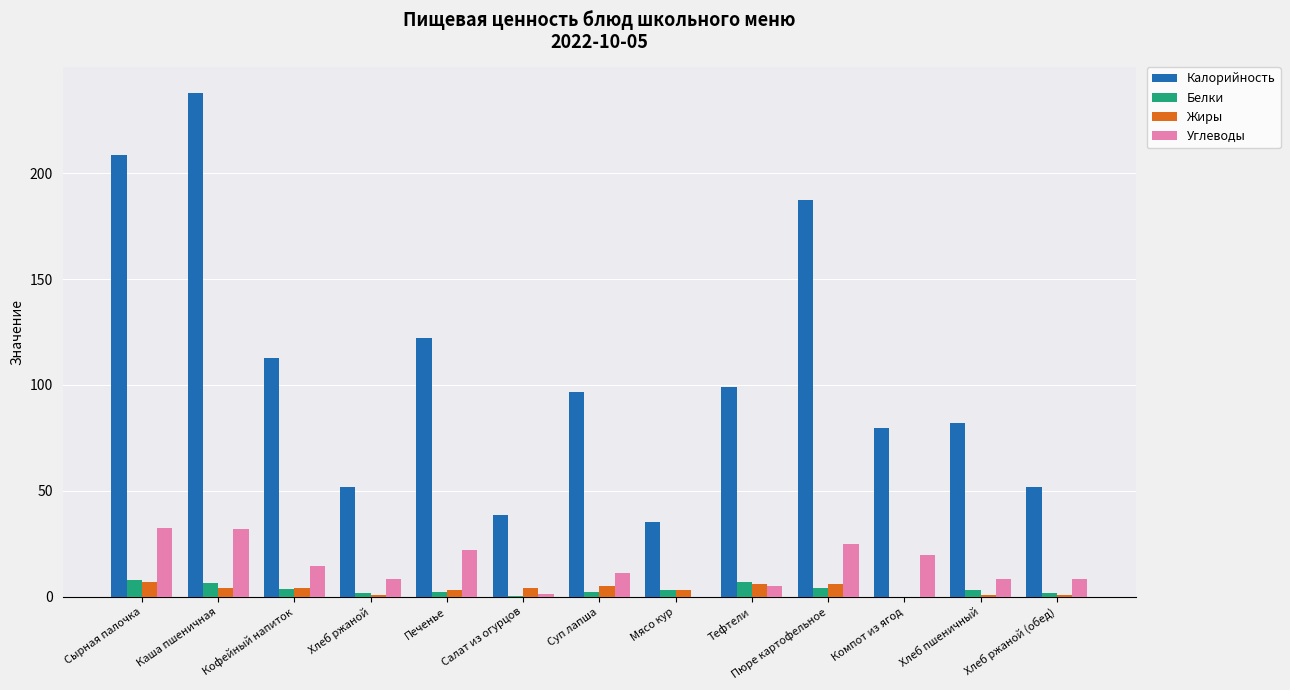

Is the value of Жиры at Кофейный напиток greater than the value of Углеводы at Кофейный напиток?

No